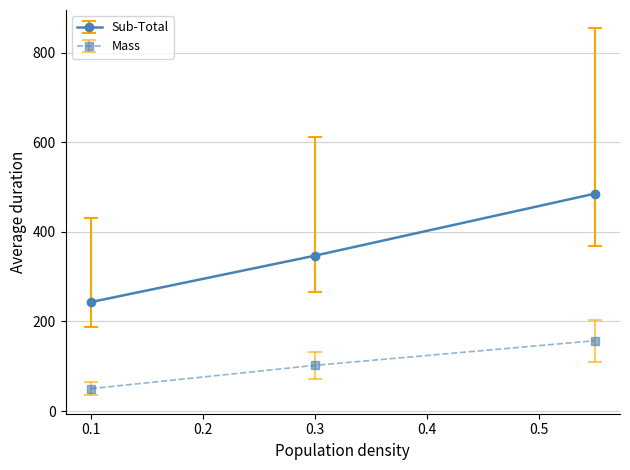

What is the lowest value of the Mass series?

50.0